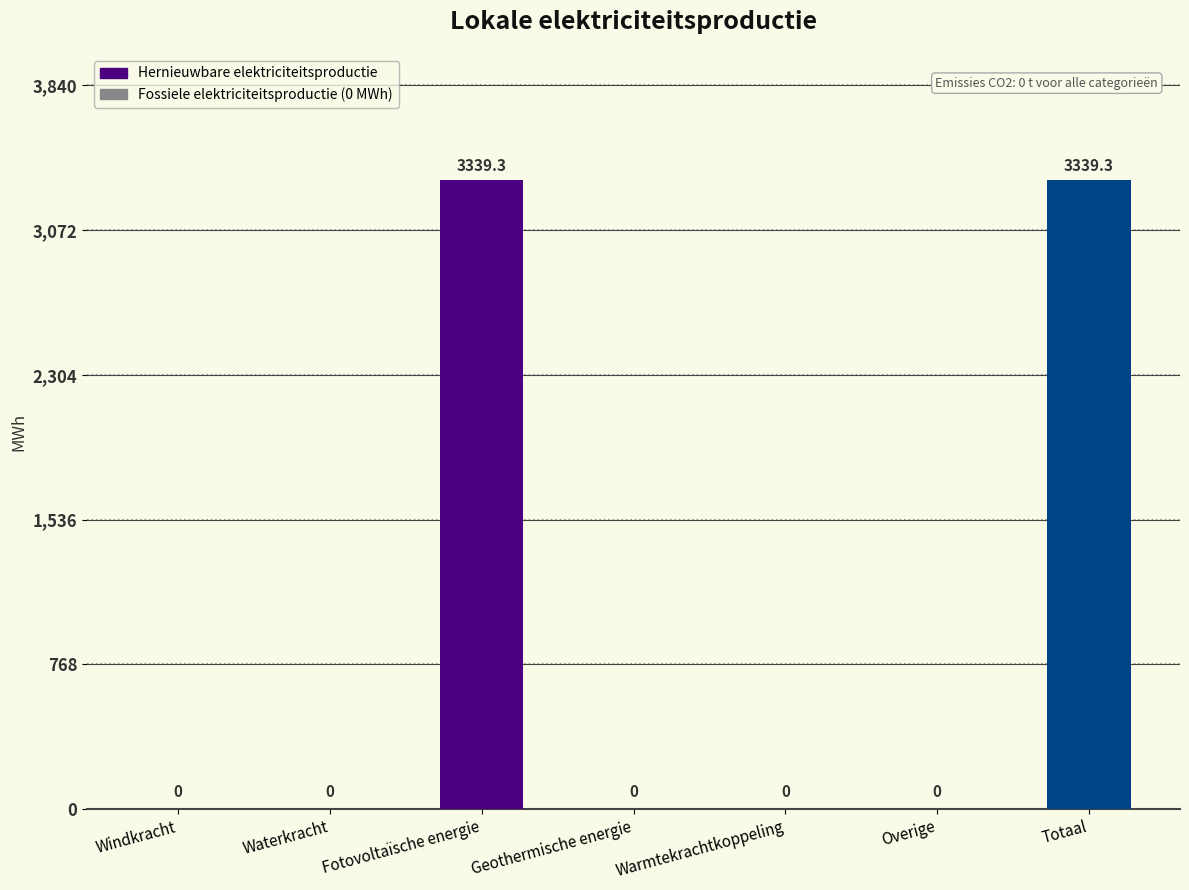

Are the bars horizontal?

No